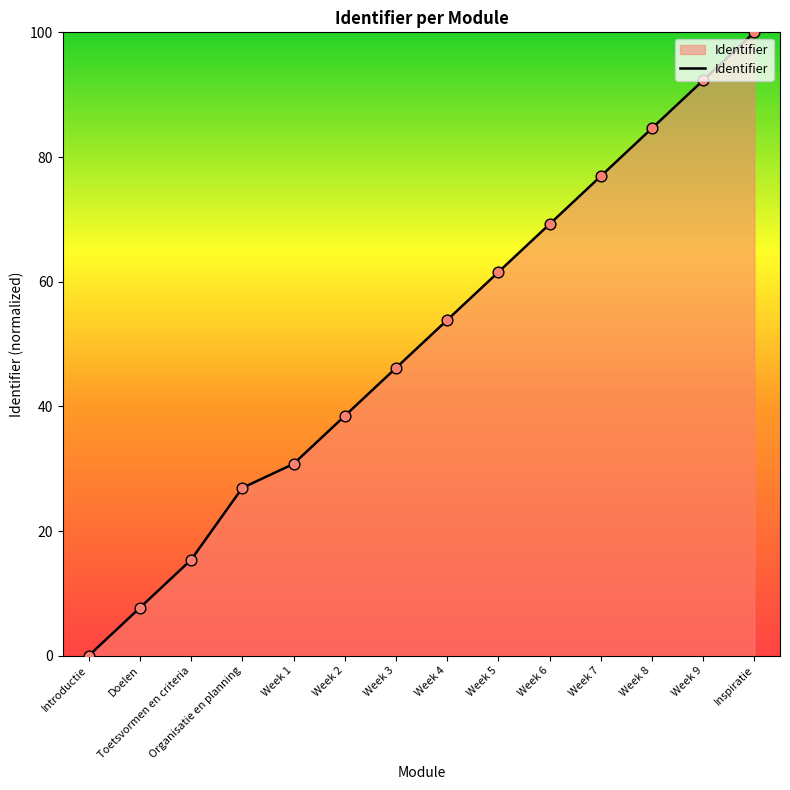

Between Week 5 and Week 8, which is larger?

Week 8